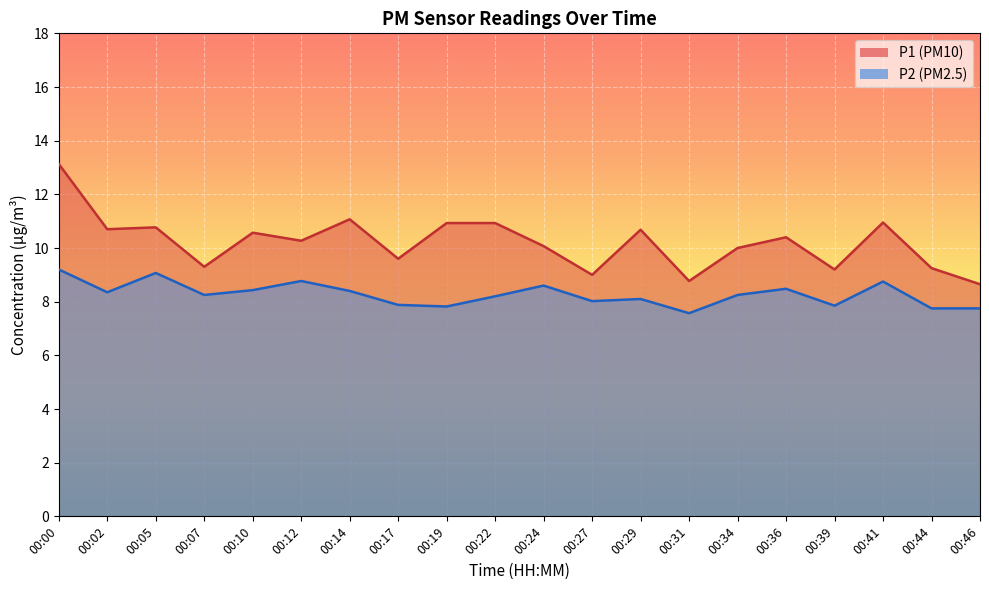

What is the difference between the P1 values at 00:36 and 00:41?

0.5